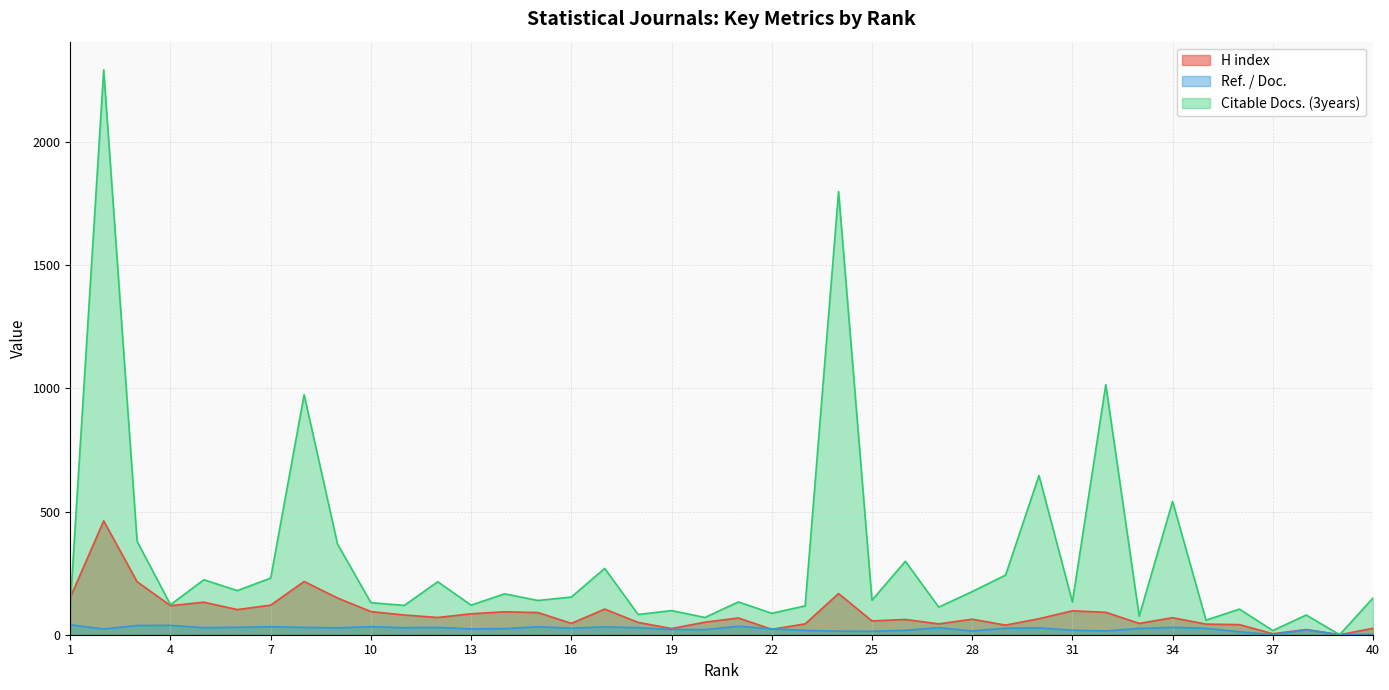

Which series changed the most between 10 and 36?

H index